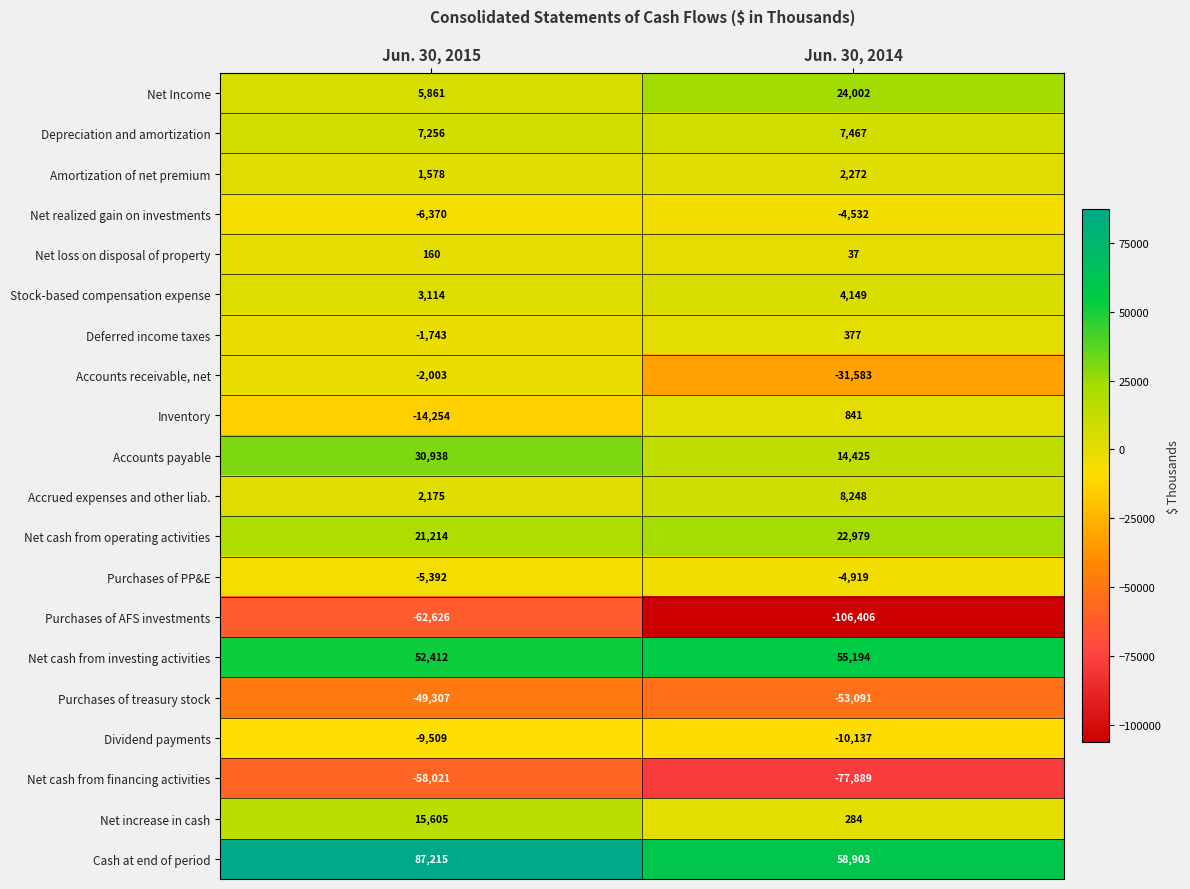

Rank the series at Jun. 30, 2015 from highest to lowest value.

Cash at end of period, Net cash from investing activities, Accounts payable, Net cash from operating activities, Net increase in cash, Depreciation and amortization, Net Income, Stock-based compensation expense, Accrued expenses and other liab., Amortization of net premium, Net loss on disposal of property, Deferred income taxes, Accounts receivable, net, Purchases of PP&E, Net realized gain on investments, Dividend payments, Inventory, Purchases of treasury stock, Net cash from financing activities, Purchases of AFS investments